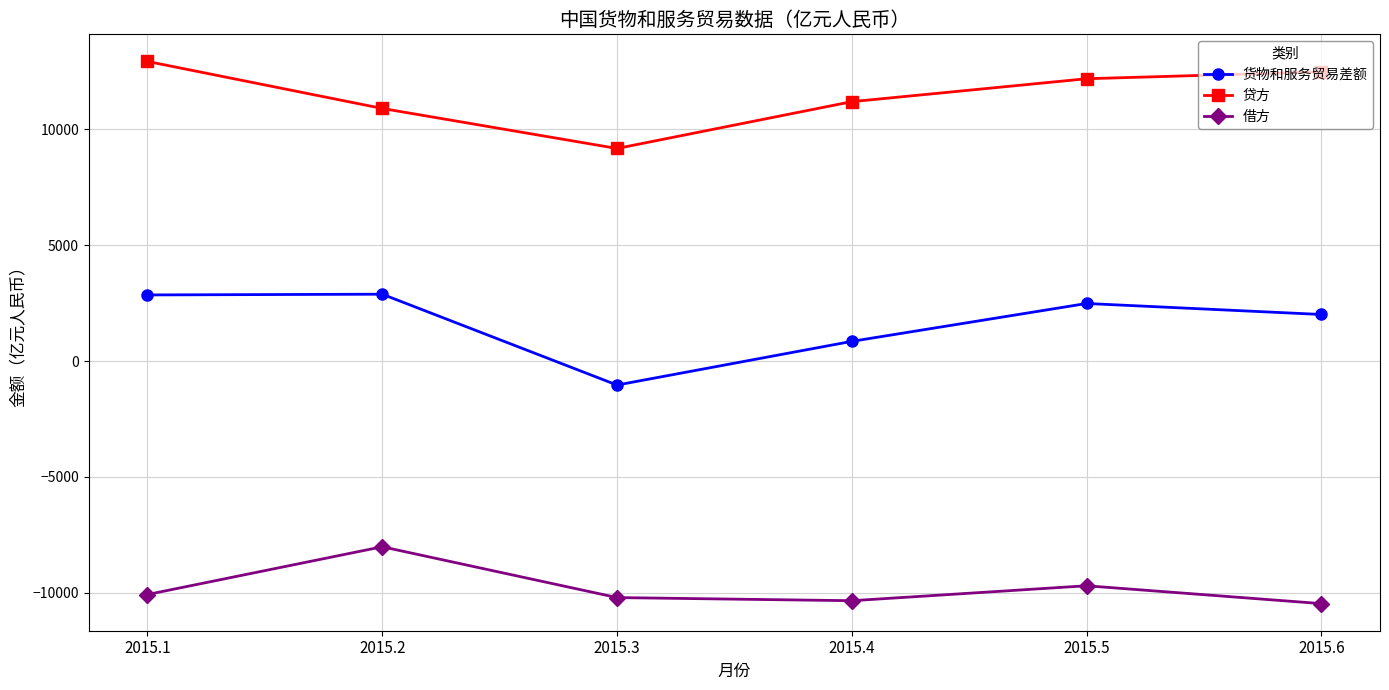

The value of 贷方 at 2015.6 is 2954.2. True or false?

False